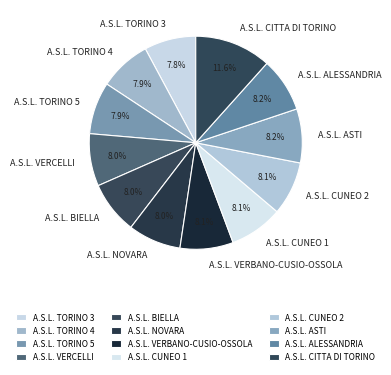

How many segments does this pie chart have?

12